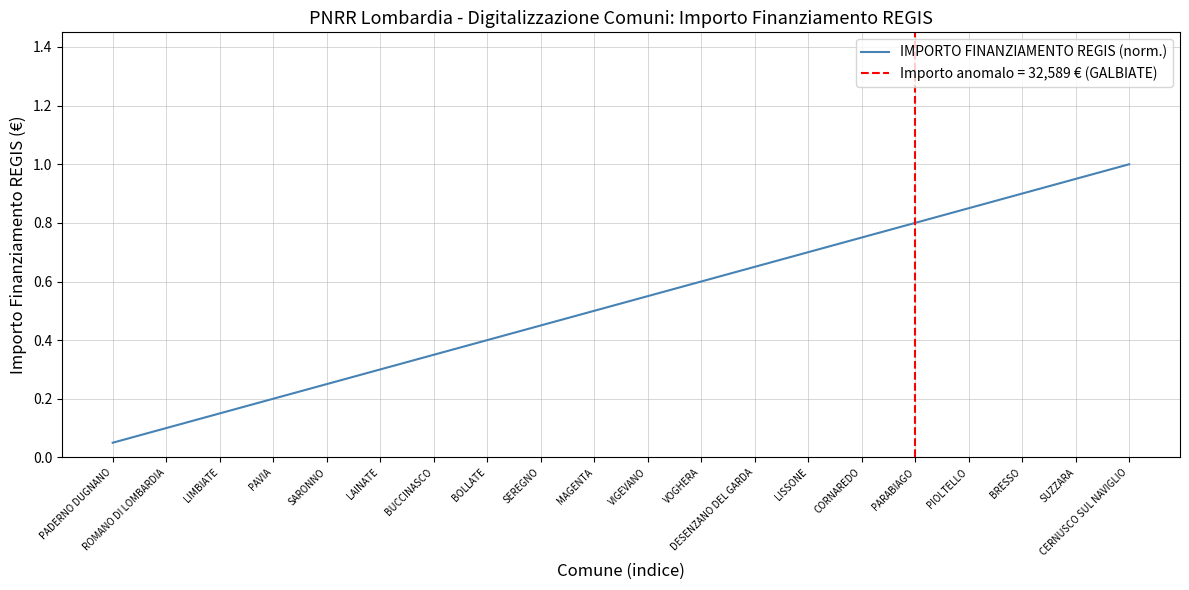

Which has a higher value, MAGENTA or SEREGNO?

MAGENTA